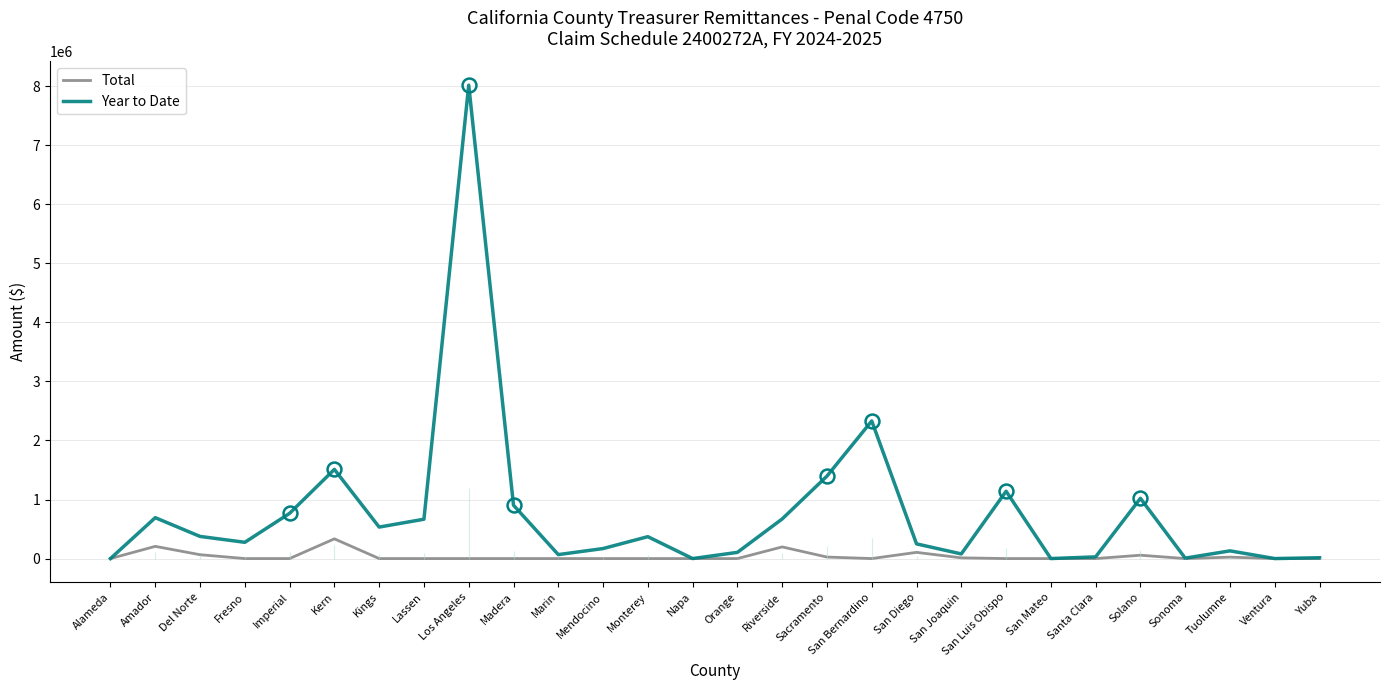

What is the label of the 22nd point from the left?

San Mateo